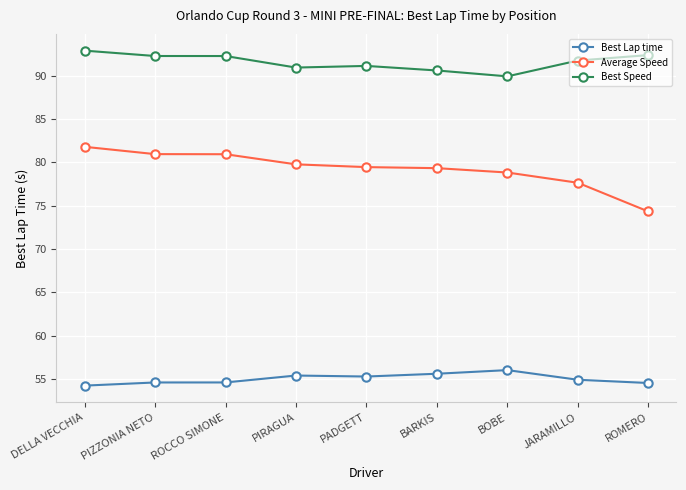

What is the total value across all series at BOBE?

224.8